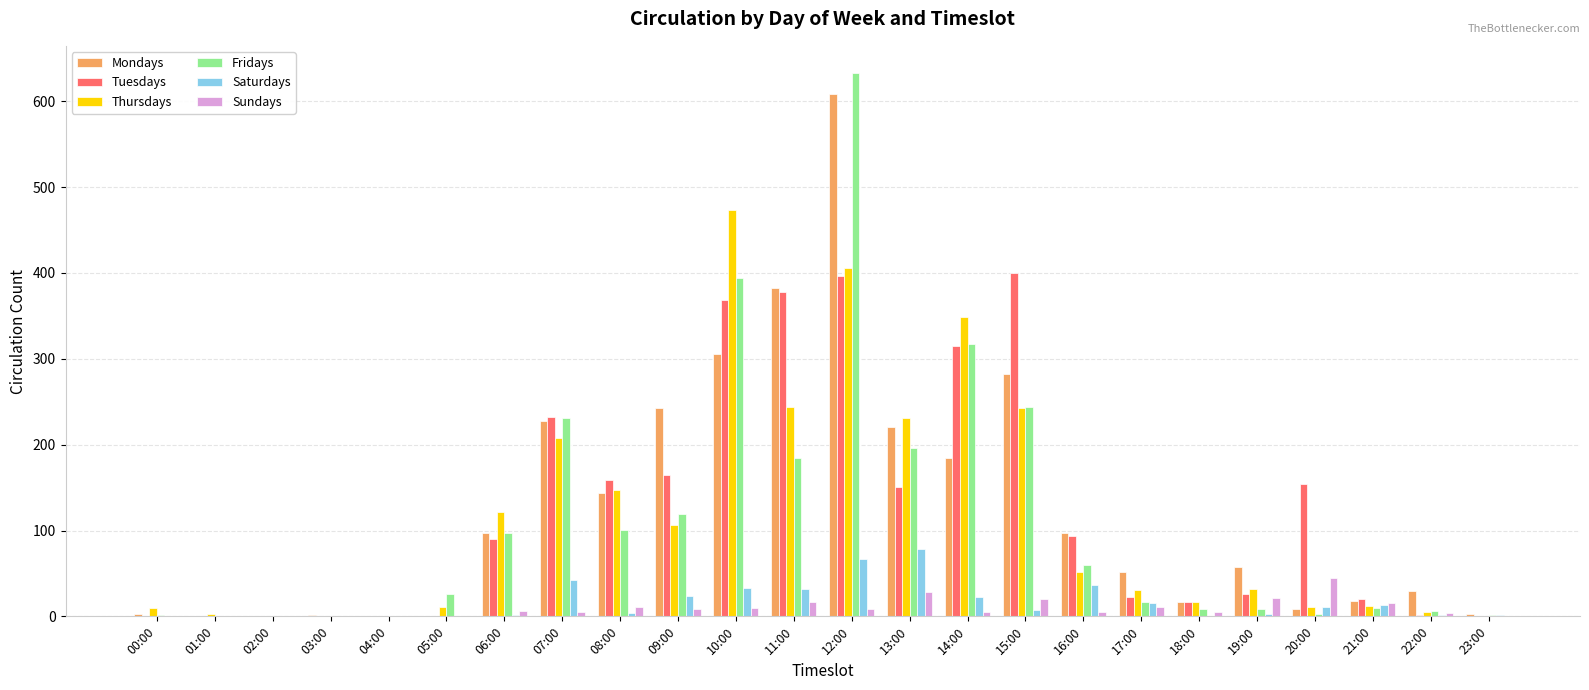

What is the maximum value for Mondays?

608